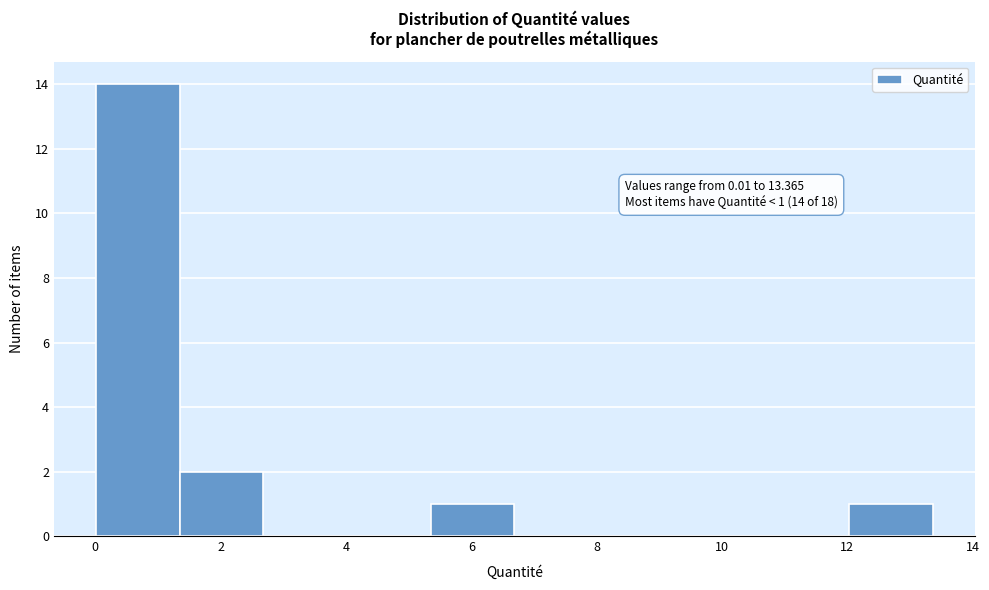

Which range on the x-axis has the tallest bar?

0.0 to 1.4